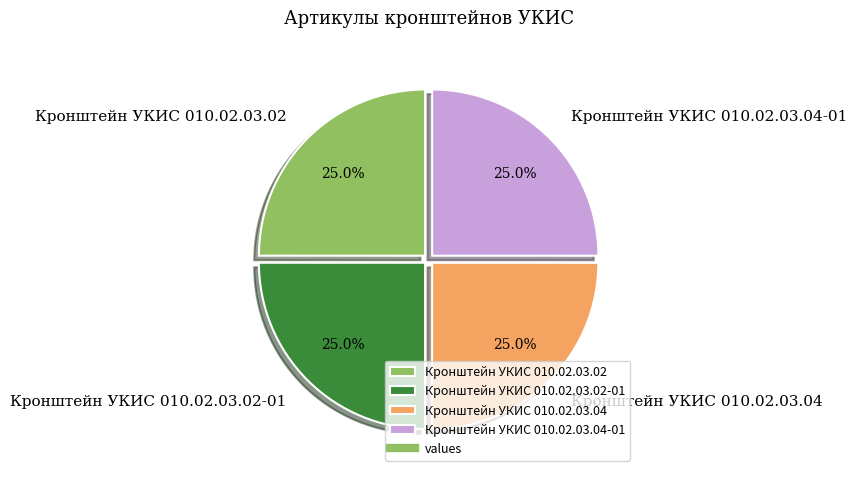

What percentage is NOT represented by Кронштейн УКИС 010.02.03.02-01?

75.0%